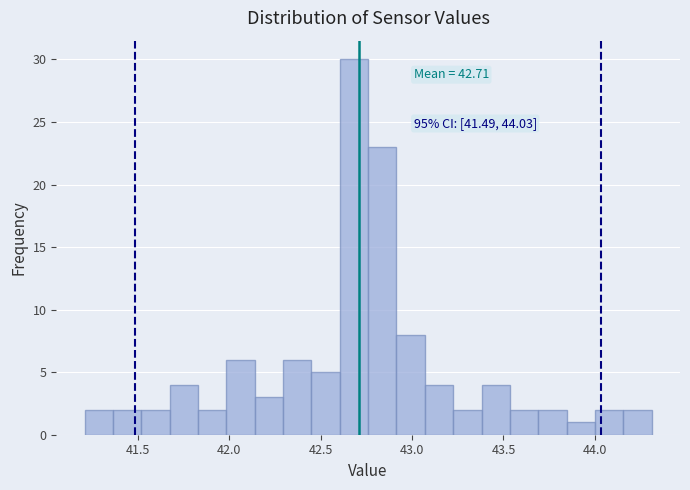

Around what value on the x-axis is the tallest bar? Give the approximate position of its centre, as read against the axis.

42.70